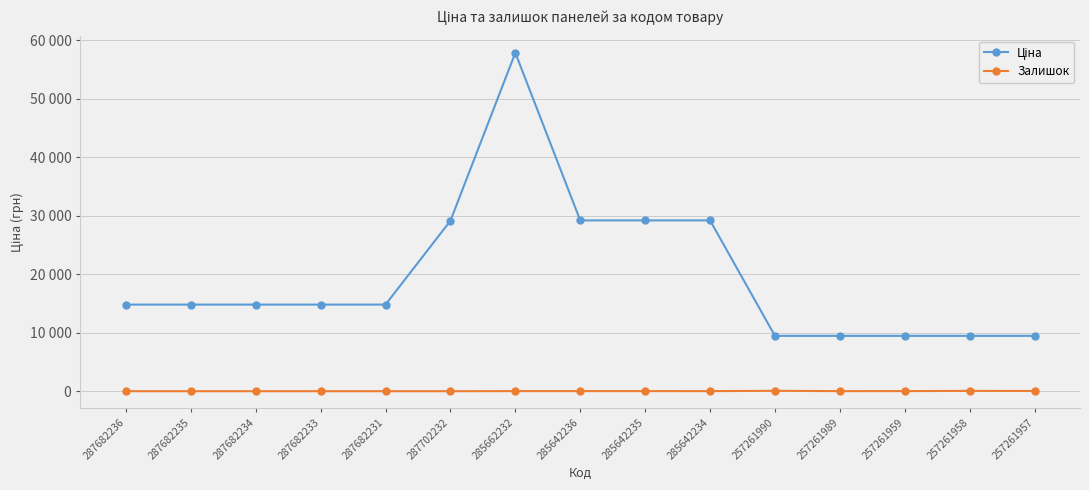

Is it true that Ціна equals 14492.2 at 287702232?

False